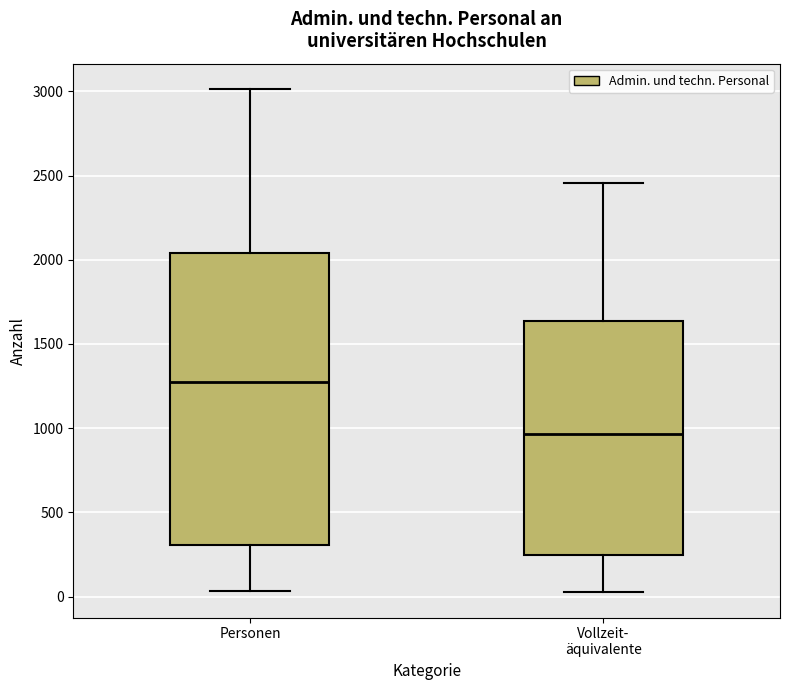

Reading left to right, read every box against the y-axis: the position of its median line, the range the box covers, and the ends of its whiskers. The values are not printed on the chart, so give them approximately, as read against the axis.

Personen: median 1300, box 300 to 2050, whiskers 50 to 3000
Vollzeit- äquivalente: median 950, box 250 to 1650, whiskers 0 to 2450